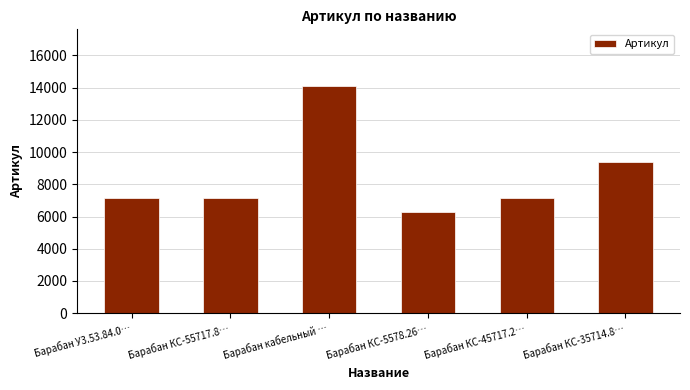

What is the difference between the maximum and minimum values?

7797